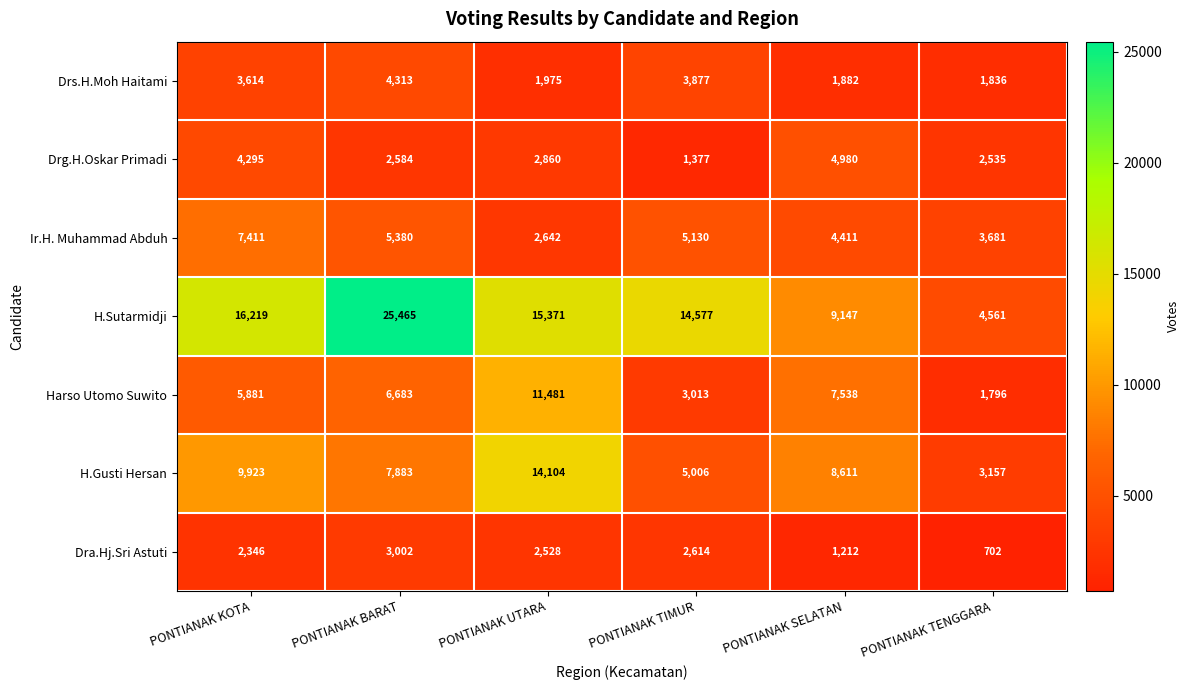

Where does the Drg.H.Oskar Primadi series first go above 2860?

PONTIANAK KOTA